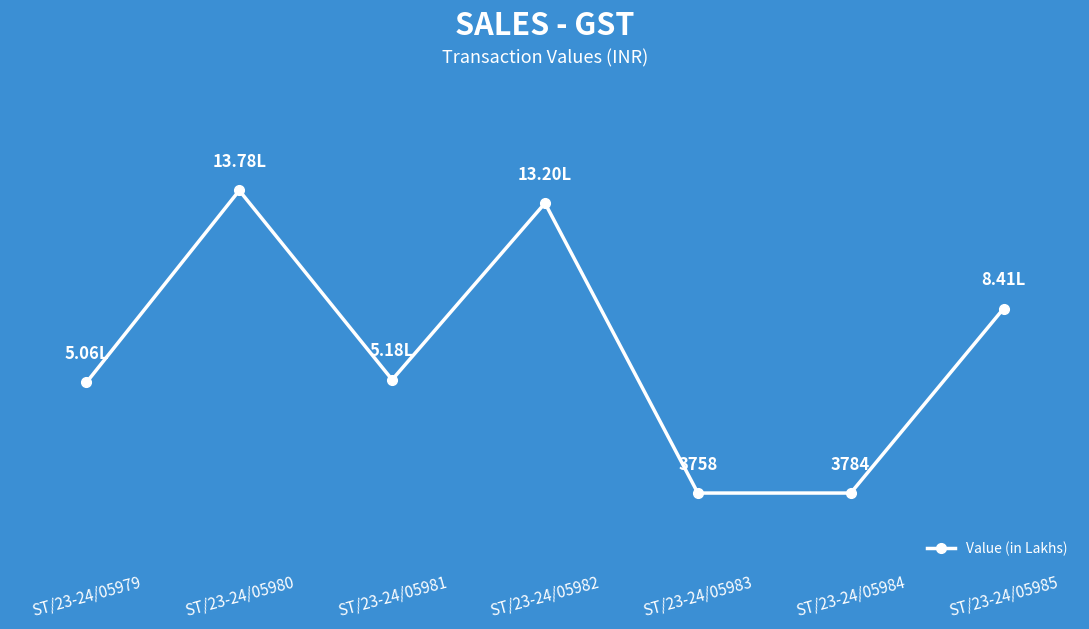

Does the chart have visible grid lines?

No